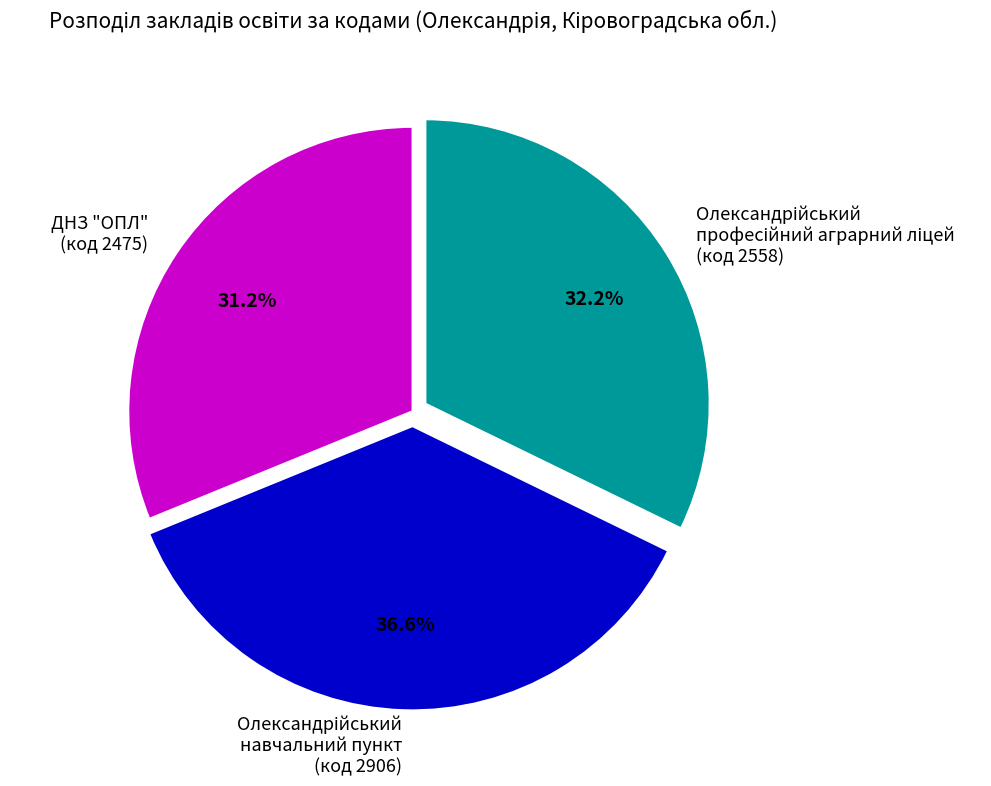

Which slice is the smallest?

ДНЗ "ОПЛ" (код 2475)